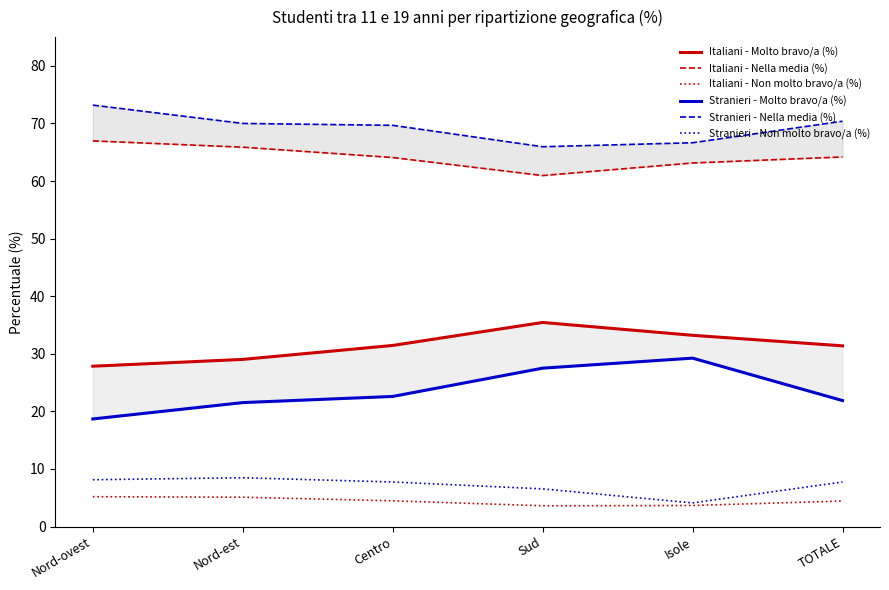

At which label does Italiani - Nella media (%) reach its peak?

Nord-ovest